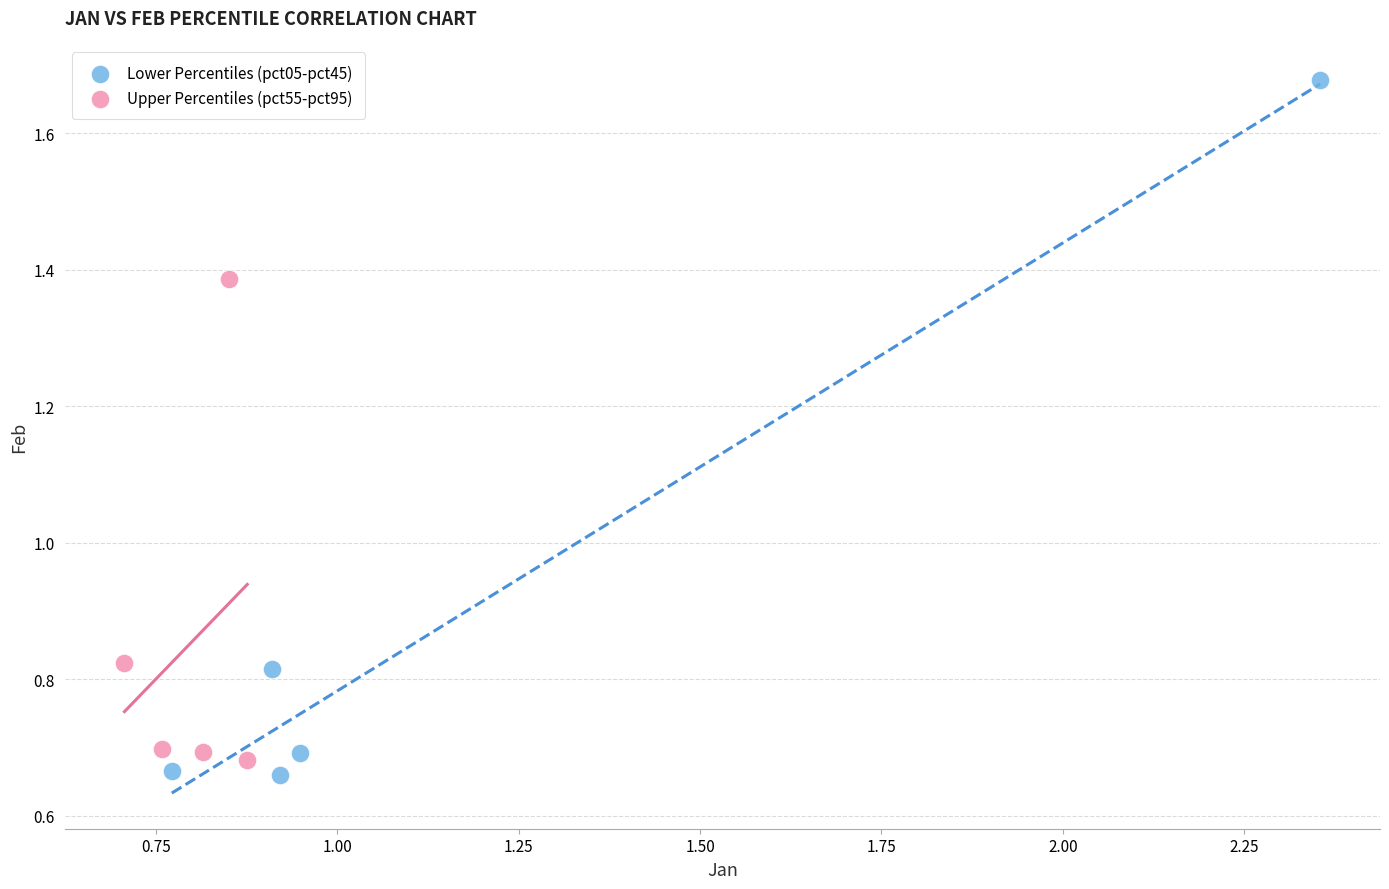

Which series has the widest spread of Y values?

Lower Percentiles (pct05-pct45)